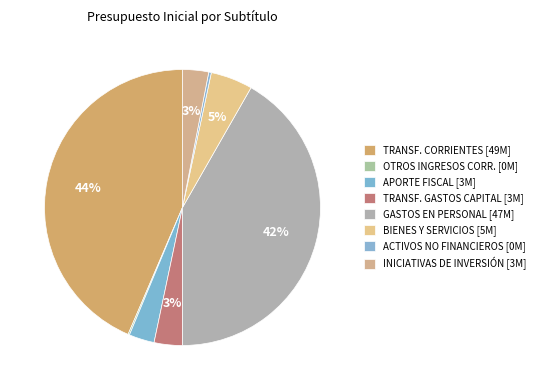

Rank the categories by value from highest to lowest.

TRANSFERENCIAS CORRIENTES, GASTOS EN PERSONAL, BIENES Y SERVICIOS DE CONSUMO, TRANSFERENCIAS PARA GASTOS DE CAPITAL, INICIATIVAS DE INVERSIÓN, APORTE FISCAL, ADQUISICIÓN DE ACTIVOS NO FINANCIEROS, OTROS INGRESOS CORRIENTES